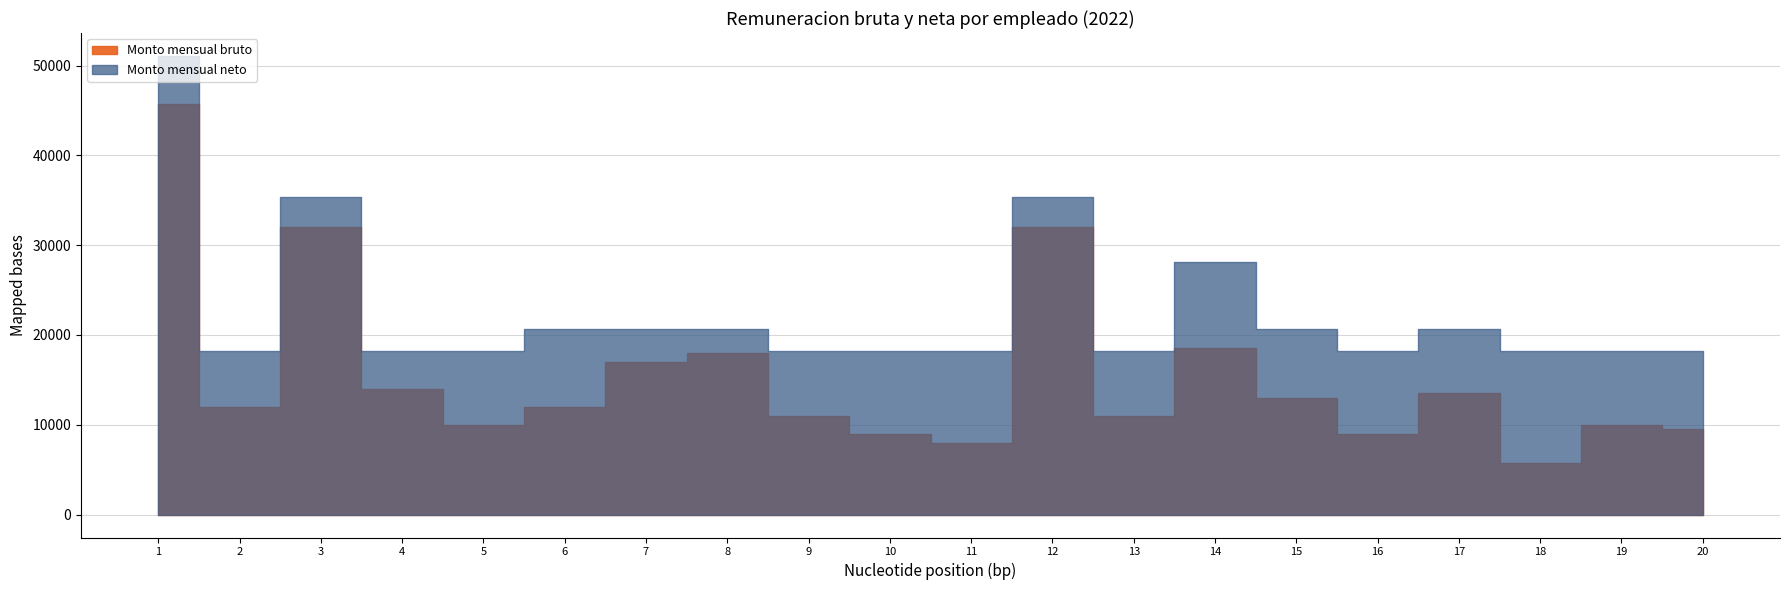

What is the value of the Monto mensual bruto point at the 1st from the left?

45703.6